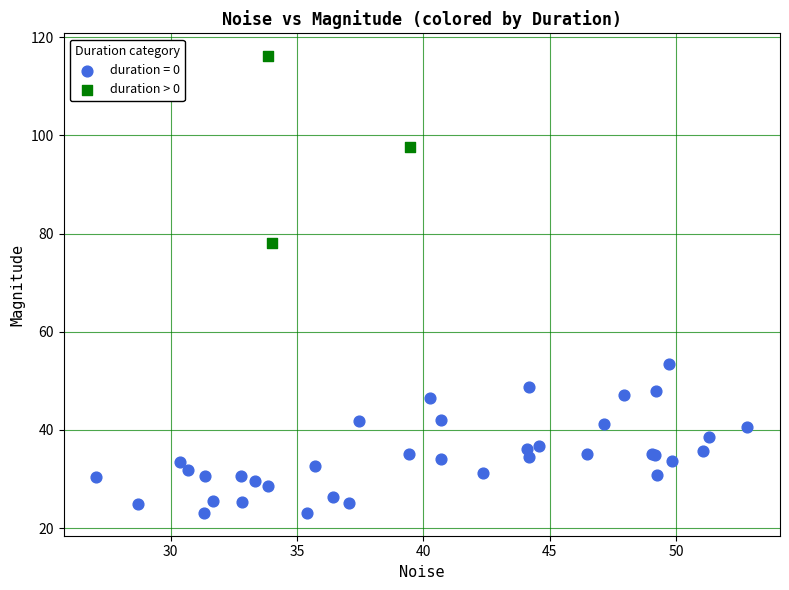

Which series contains the highest Y value?

duration > 0